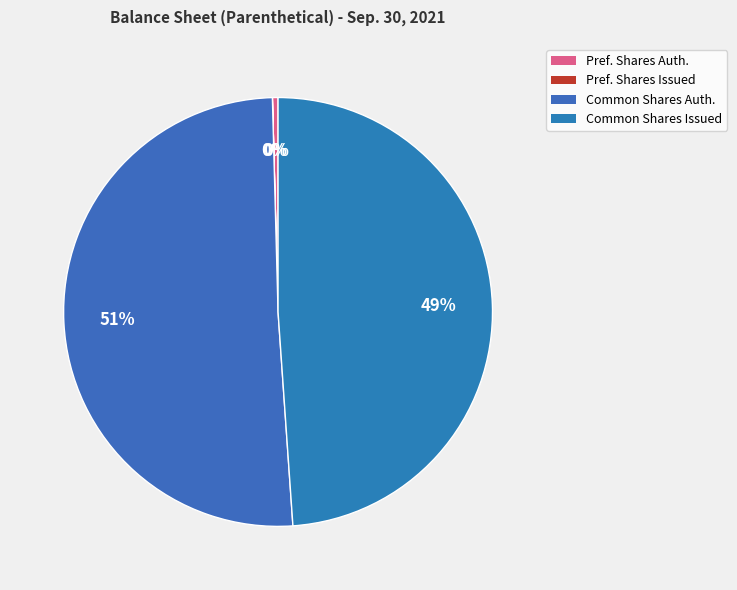

Which category has the biggest portion of the pie?

Common Shares Auth.